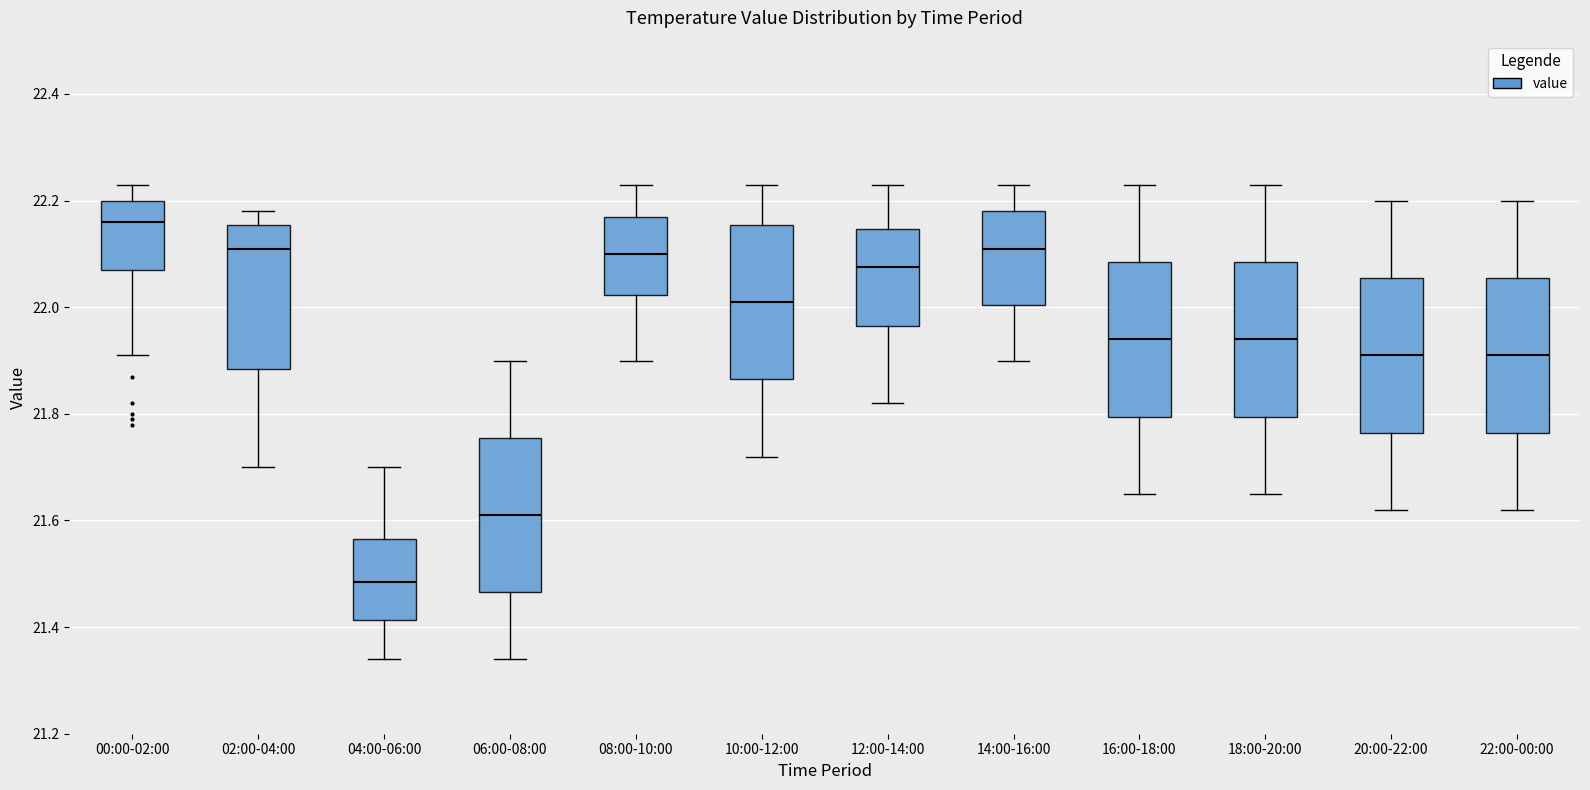

Reading left to right, read every box against the y-axis: the position of its median line, the range the box covers, and the ends of its whiskers. The values are not printed on the chart, so give them approximately, as read against the axis.

00:00-02:00: median 22.16, box 22.08 to 22.20, whiskers 21.92 to 22.24
02:00-04:00: median 22.12, box 21.88 to 22.16, whiskers 21.70 to 22.18
04:00-06:00: median 21.48, box 21.42 to 21.56, whiskers 21.34 to 21.70
06:00-08:00: median 21.62, box 21.46 to 21.76, whiskers 21.34 to 21.90
08:00-10:00: median 22.10, box 22.02 to 22.18, whiskers 21.90 to 22.24
10:00-12:00: median 22.02, box 21.86 to 22.16, whiskers 21.72 to 22.24
12:00-14:00: median 22.08, box 21.96 to 22.14, whiskers 21.82 to 22.24
14:00-16:00: median 22.12, box 22.00 to 22.18, whiskers 21.90 to 22.24
16:00-18:00: median 21.94, box 21.80 to 22.08, whiskers 21.66 to 22.24
18:00-20:00: median 21.94, box 21.80 to 22.08, whiskers 21.66 to 22.24
20:00-22:00: median 21.92, box 21.76 to 22.06, whiskers 21.62 to 22.20
22:00-00:00: median 21.92, box 21.76 to 22.06, whiskers 21.62 to 22.20